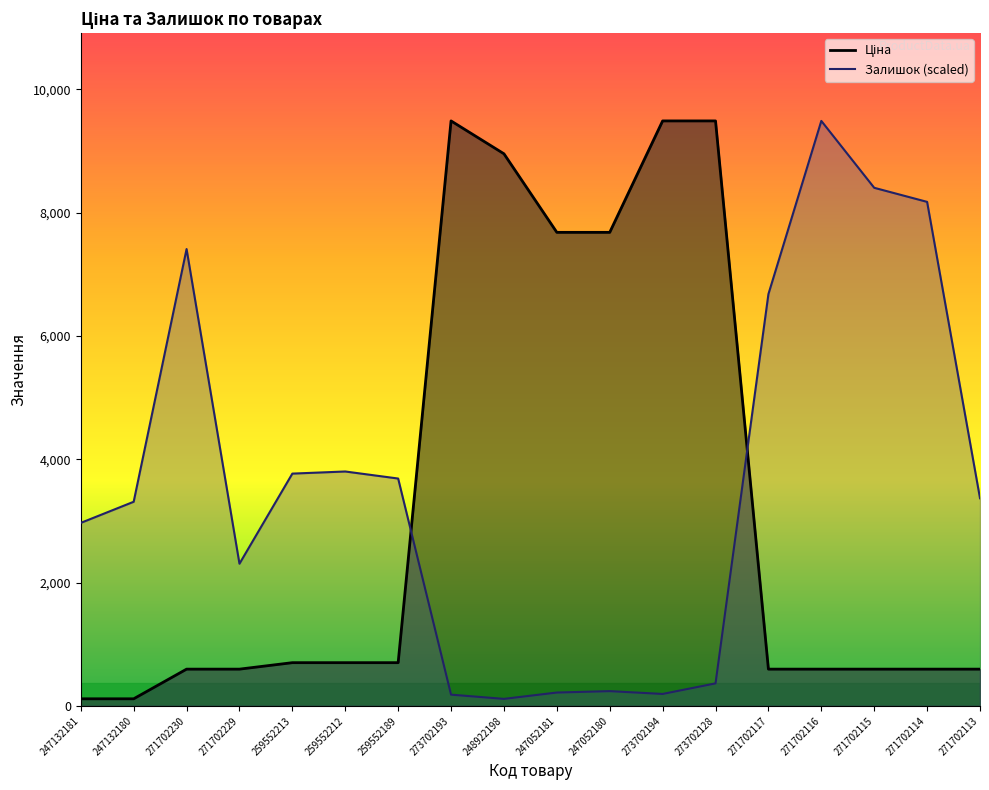

Reading left to right, transcribe all the data shown in this chart.

Ціна: 115.4	115.4	596.5	596.5	701.4	701.4	701.4	9488.2	8955.1	7680.9	7680.9	9488.2	9488.2	596.5	596.5	596.5	596.5	596.5
Залишок: 2968.6	3311.2	7410.2	2306.4	3767.9	3802.1	3688.0	182.7	114.2	216.9	239.8	194.1	365.4	6679.4	9488.2	8403.5	8175.2	3368.3